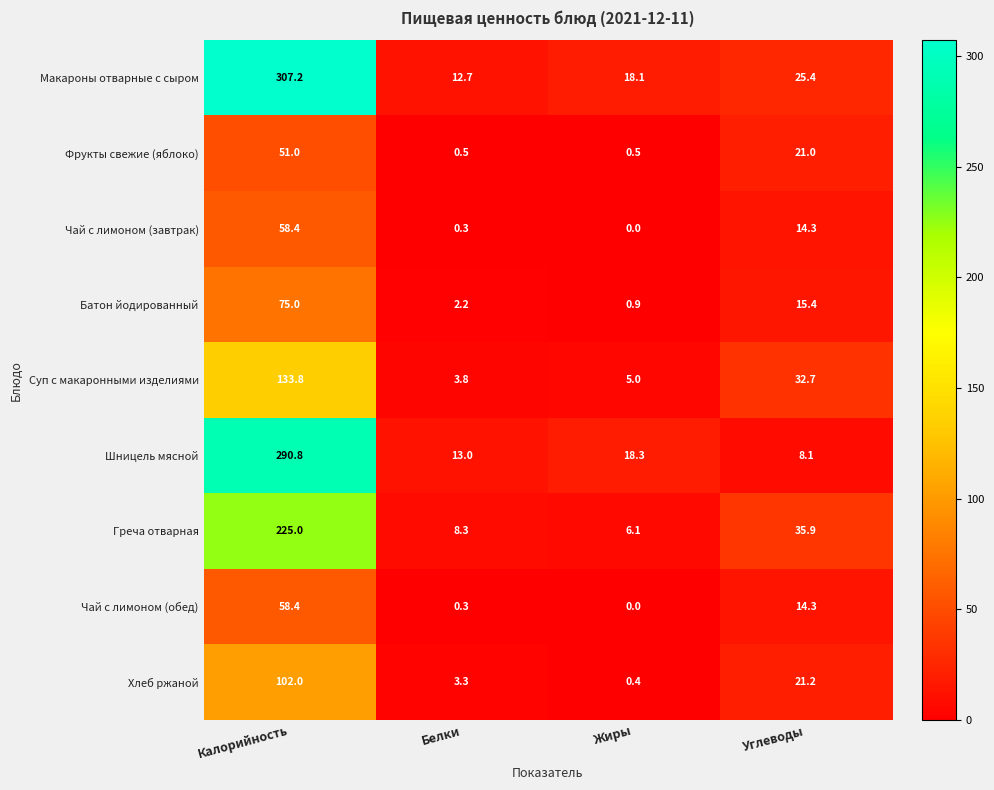

What is the sum of the Батон йодированный values at Углеводы and Калорийность?

90.4